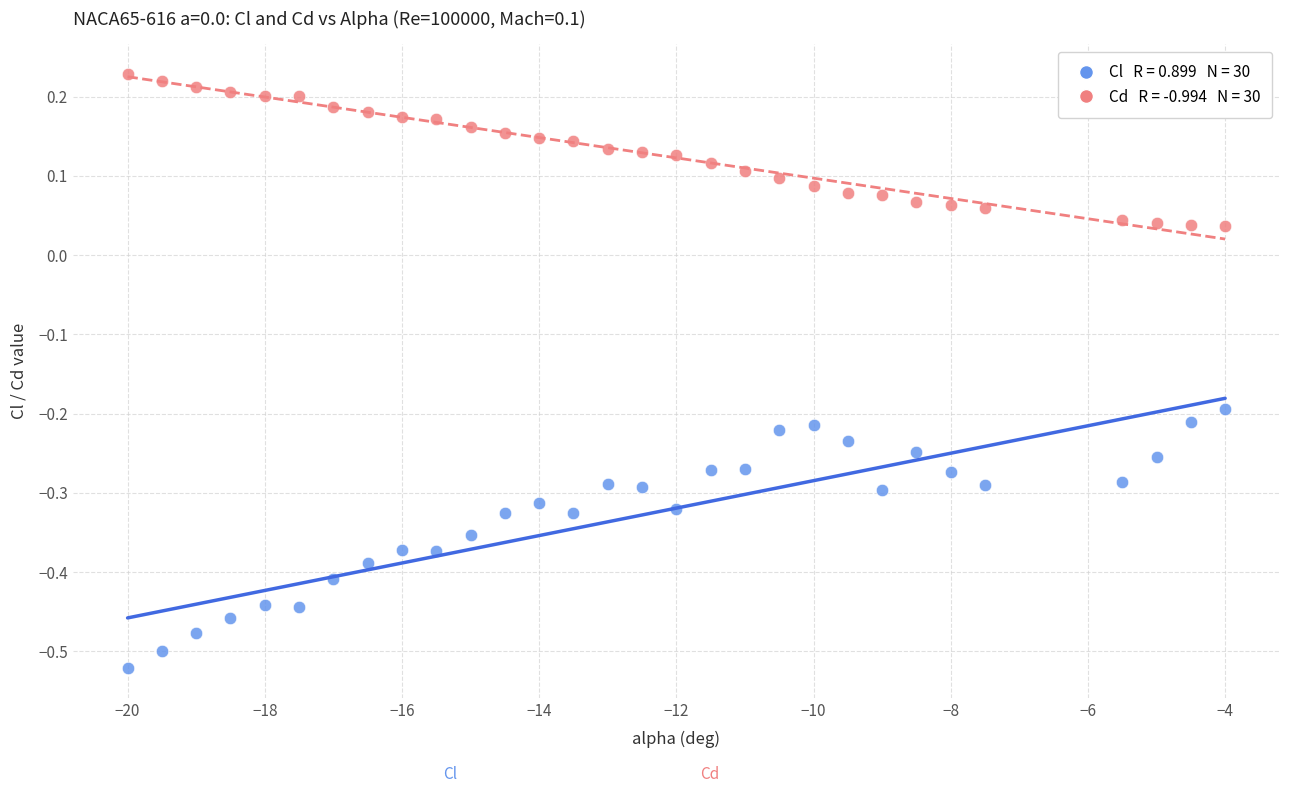

Across all data points, what is the range of X values (max minus min)?

16.0